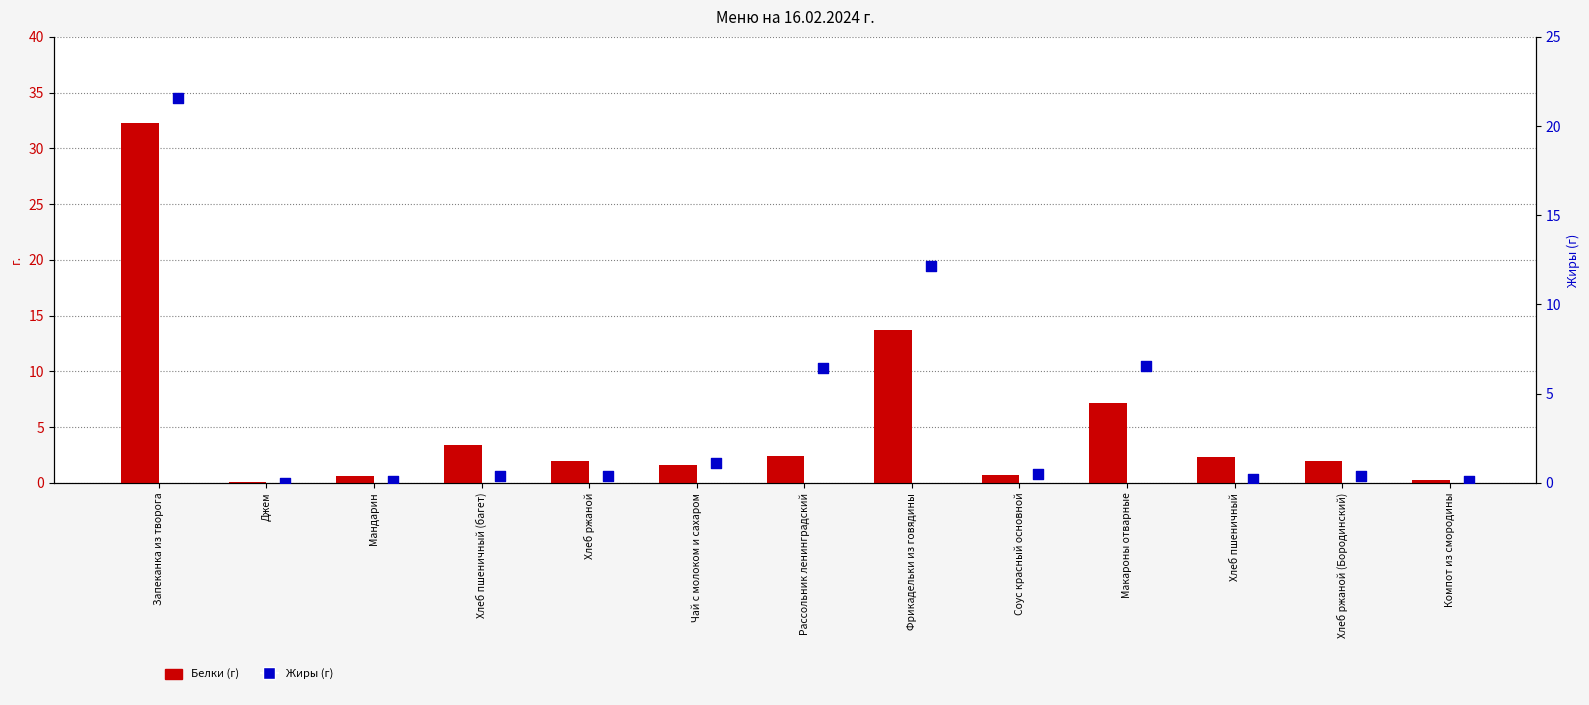

Which series reaches the maximum Y coordinate?

Белки (г)